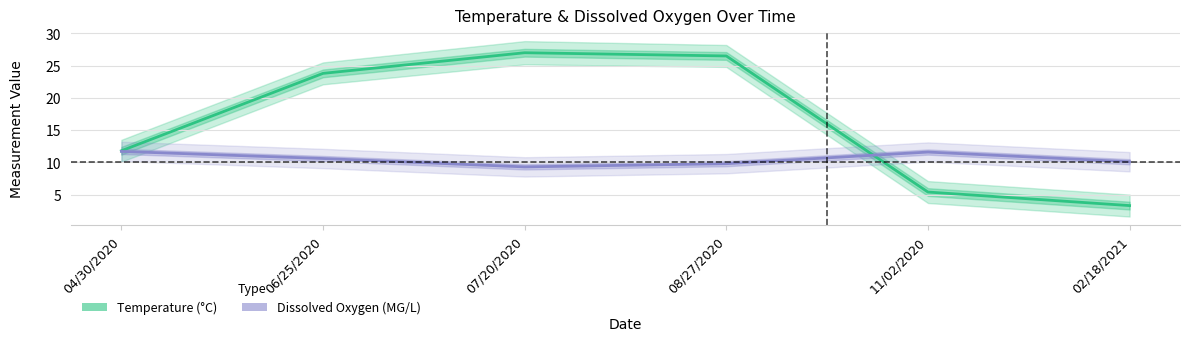

Does the chart display data point markers on the line(s)?

No